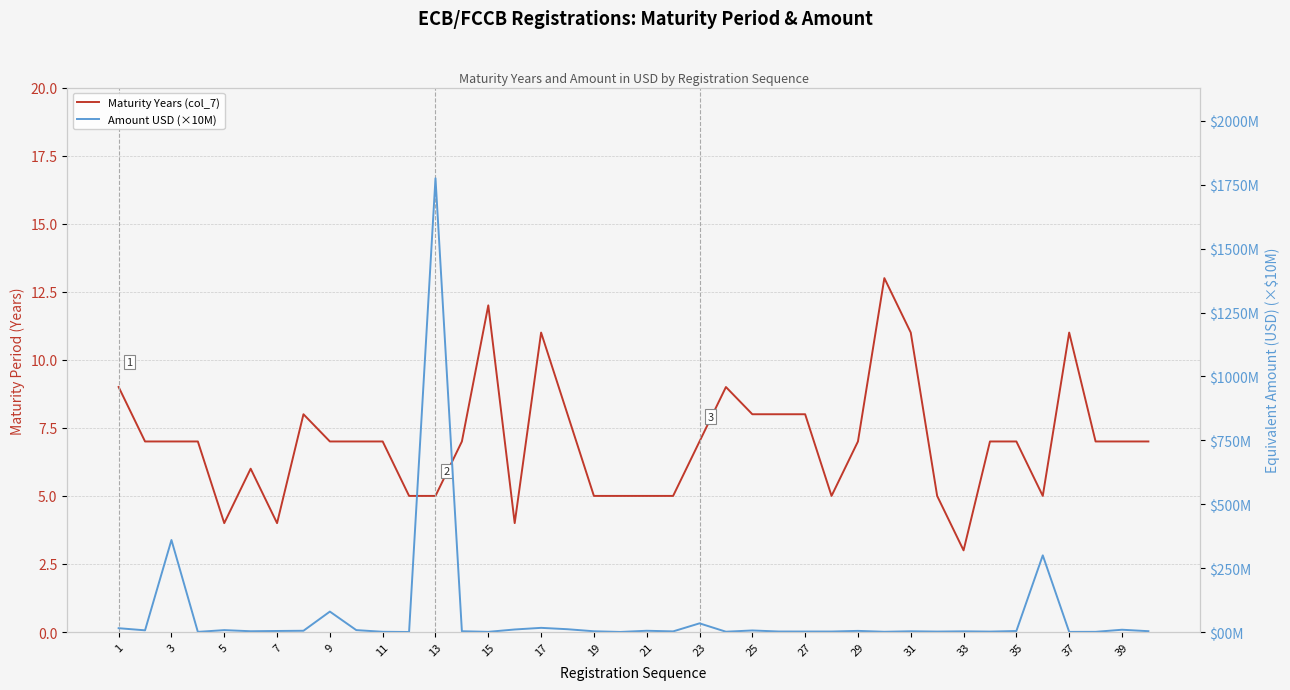

Which series ends up on top after the final intersection of Maturity Years (col_7) and Amount USD (×10M)?

Maturity Years (col_7)